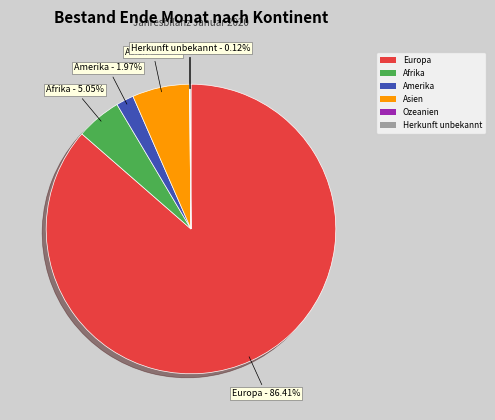

Which category has the biggest portion of the pie?

Europa